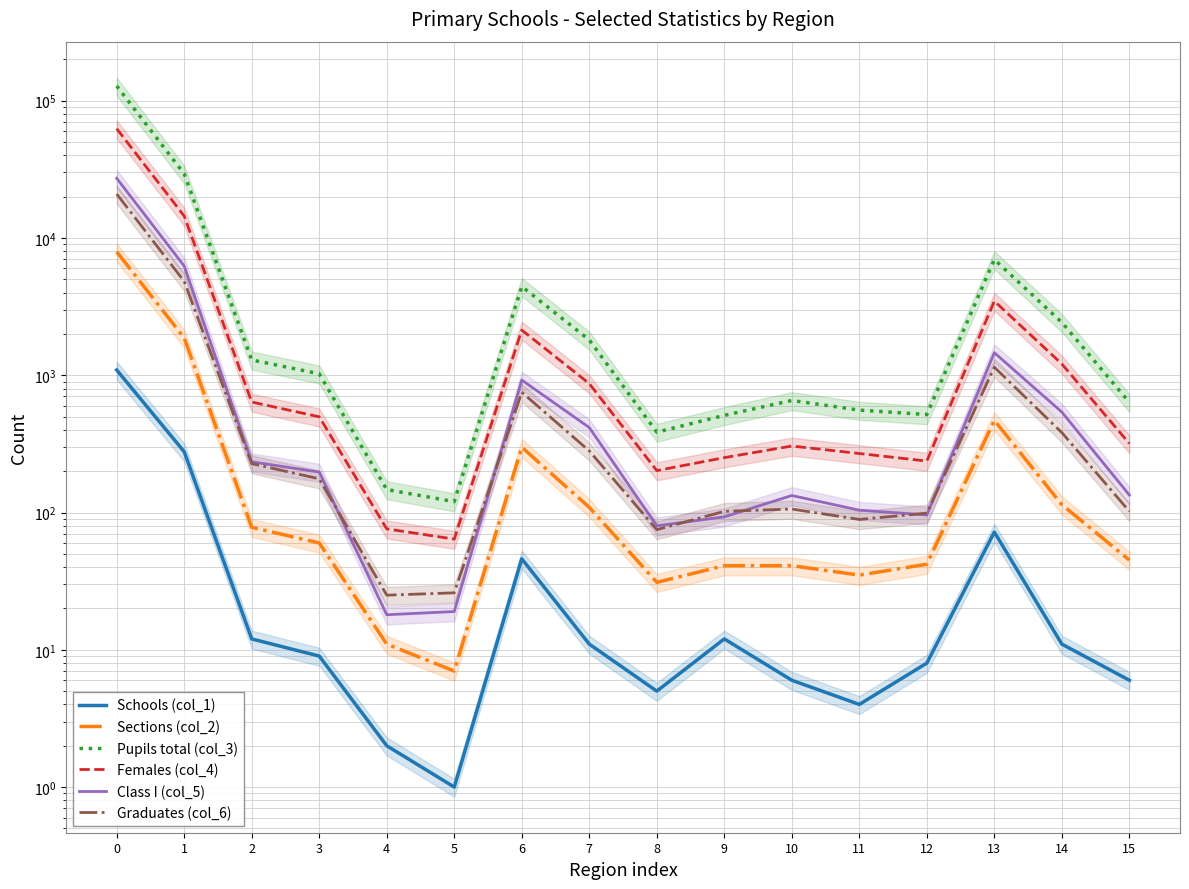

Reading left to right, what are all the values shown in this chart?

Schools (col_1): 0=1092	1=277	2=12	3=9	4=2	5=1	6=46	7=11	8=5	9=12	10=6	11=4	12=8	13=72	14=11	15=6
Sections (col_2): 0=7930	1=1868	2=78	3=60	4=11	5=7	6=299	7=109	8=31	9=41	10=41	11=35	12=42	13=469	14=114	15=45
Pupils total (col_3): 0=127997	1=29298	2=1292	3=1025	4=147	5=120	6=4431	7=1807	8=385	9=510	10=655	11=557	12=517	13=6964	14=2426	15=635
Females (col_4): 0=62518	1=14439	2=638	3=498	4=76	5=64	6=2133	7=869	8=202	9=251	10=305	11=269	12=237	13=3467	14=1208	15=318
Class I (col_5): 0=27204	1=6236	2=234	3=197	4=18	5=19	6=922	7=416	8=80	9=93	10=133	11=104	12=96	13=1459	14=539	15=134
Graduates (col_6): 0=20906	1=4833	2=227	3=176	4=25	5=26	6=752	7=281	8=75	9=102	10=106	11=89	12=99	13=1144	14=382	15=102